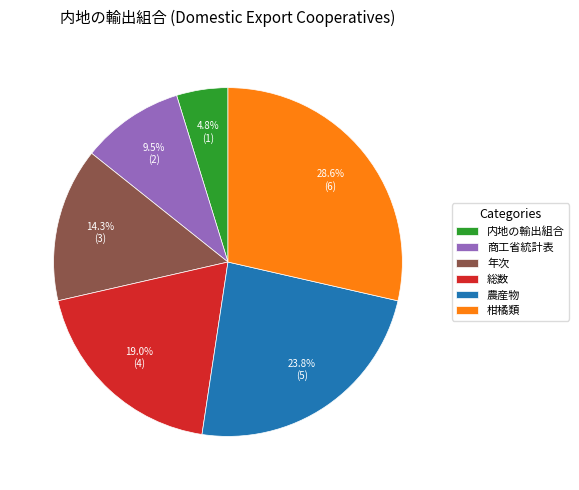

Between 柑橘類 and 内地の輸出組合, which is larger?

柑橘類